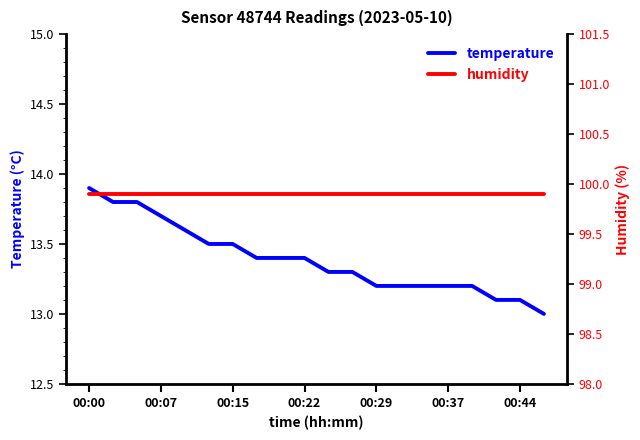

The temperature series shows 13.2 at 00:29. True or false?

True